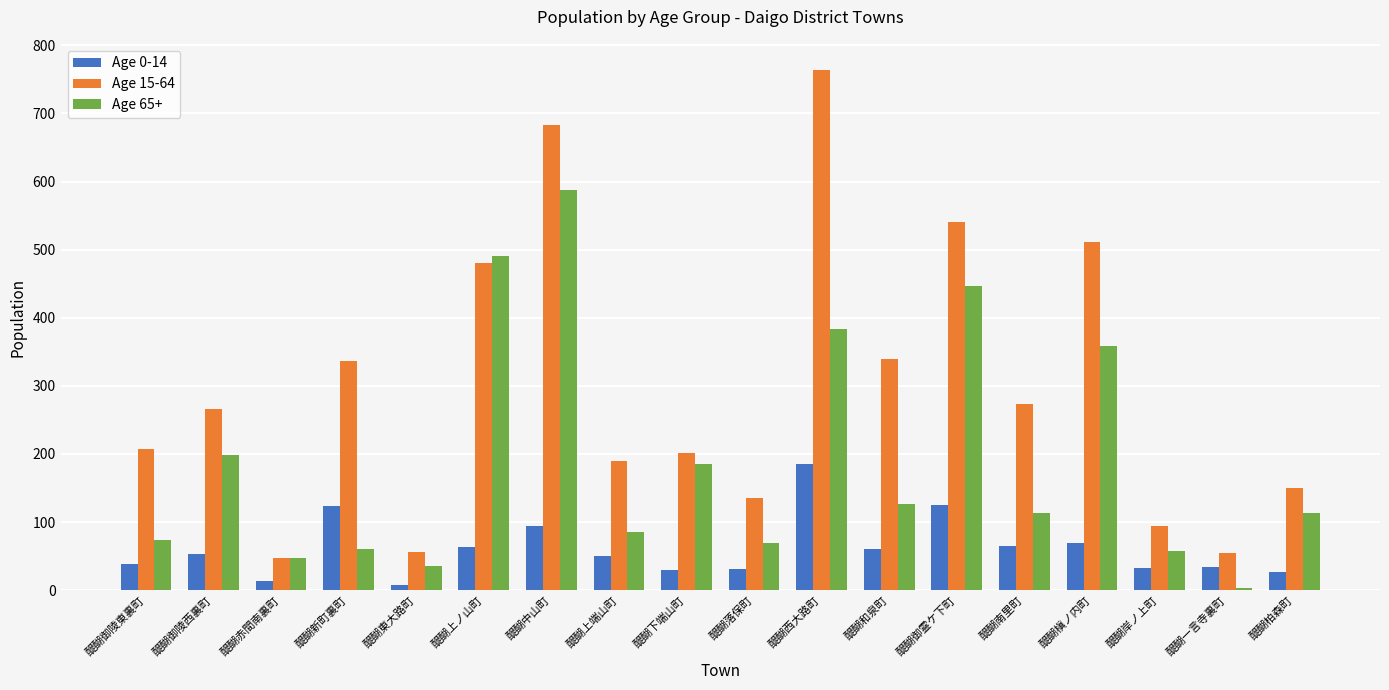

At which category is the sum across all series the highest?

醍醐中山町